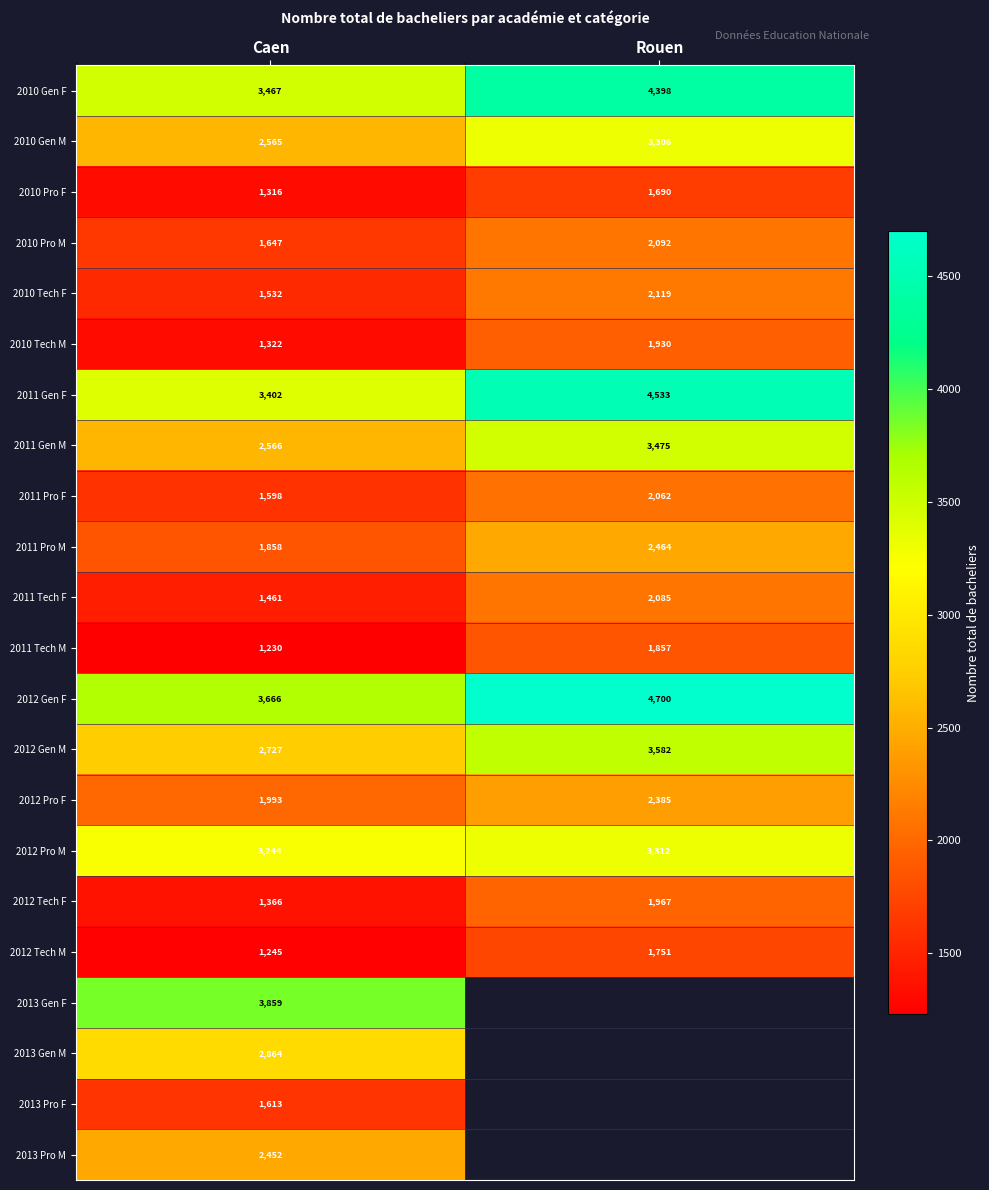

Which has a higher value, Rouen or Caen?

Rouen